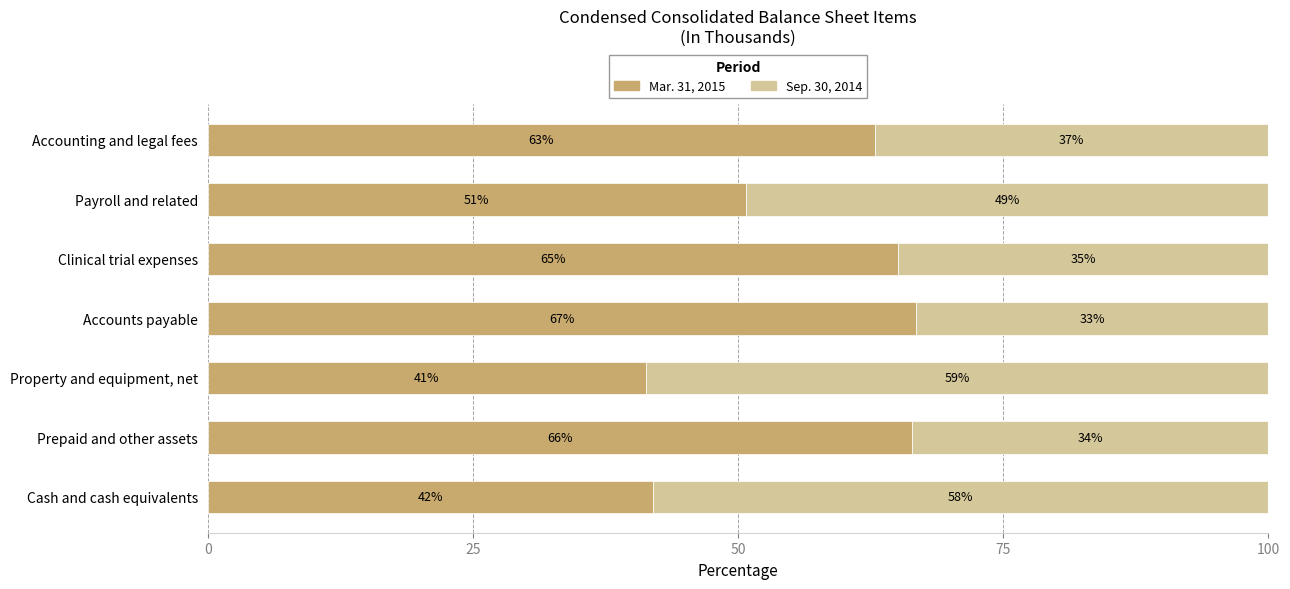

What is the average value of the Mar. 31, 2015 series?

56.4